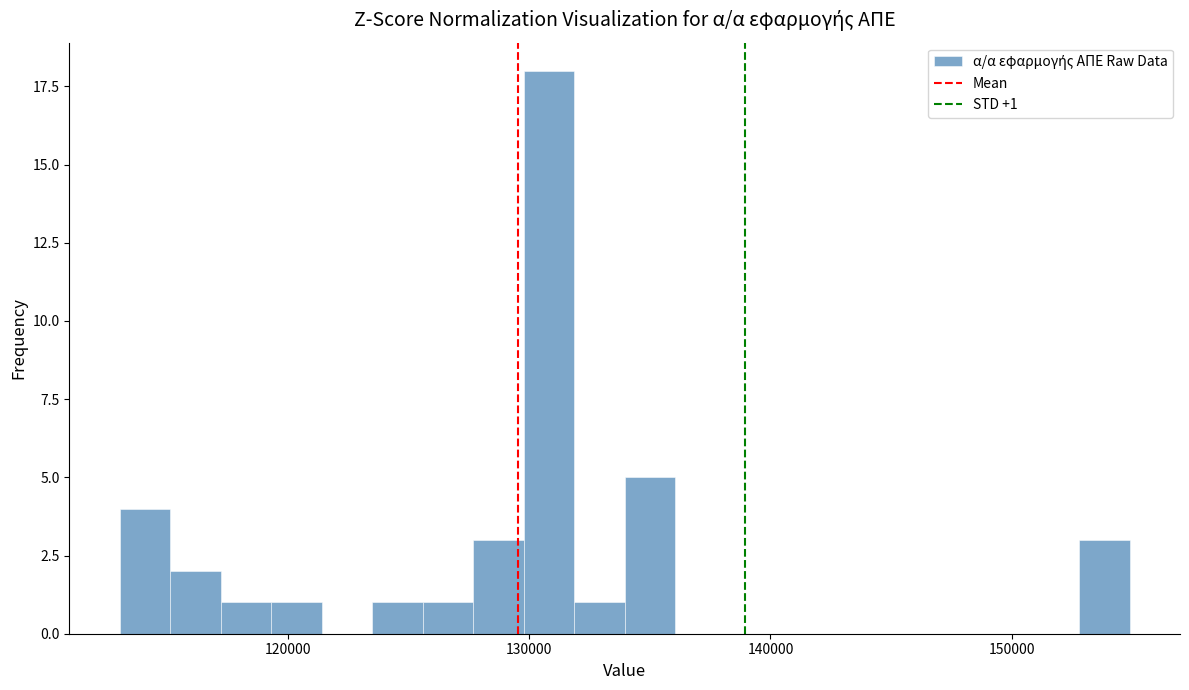

Around what value on the x-axis is the tallest bar? Give the approximate position of its centre, as read against the axis.

131000